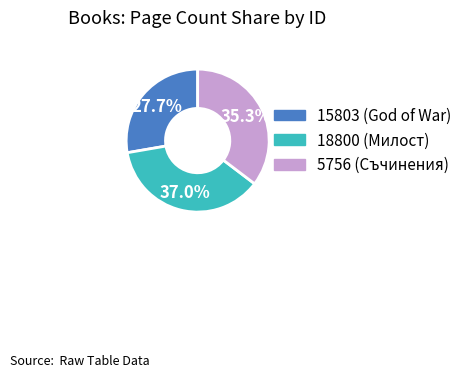

Is there a majority slice in this chart?

No